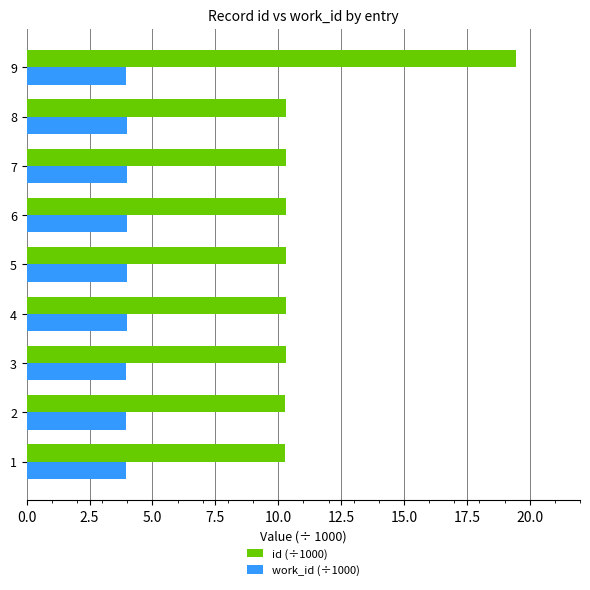

What is the difference between the highest and lowest values at 9?

15.5